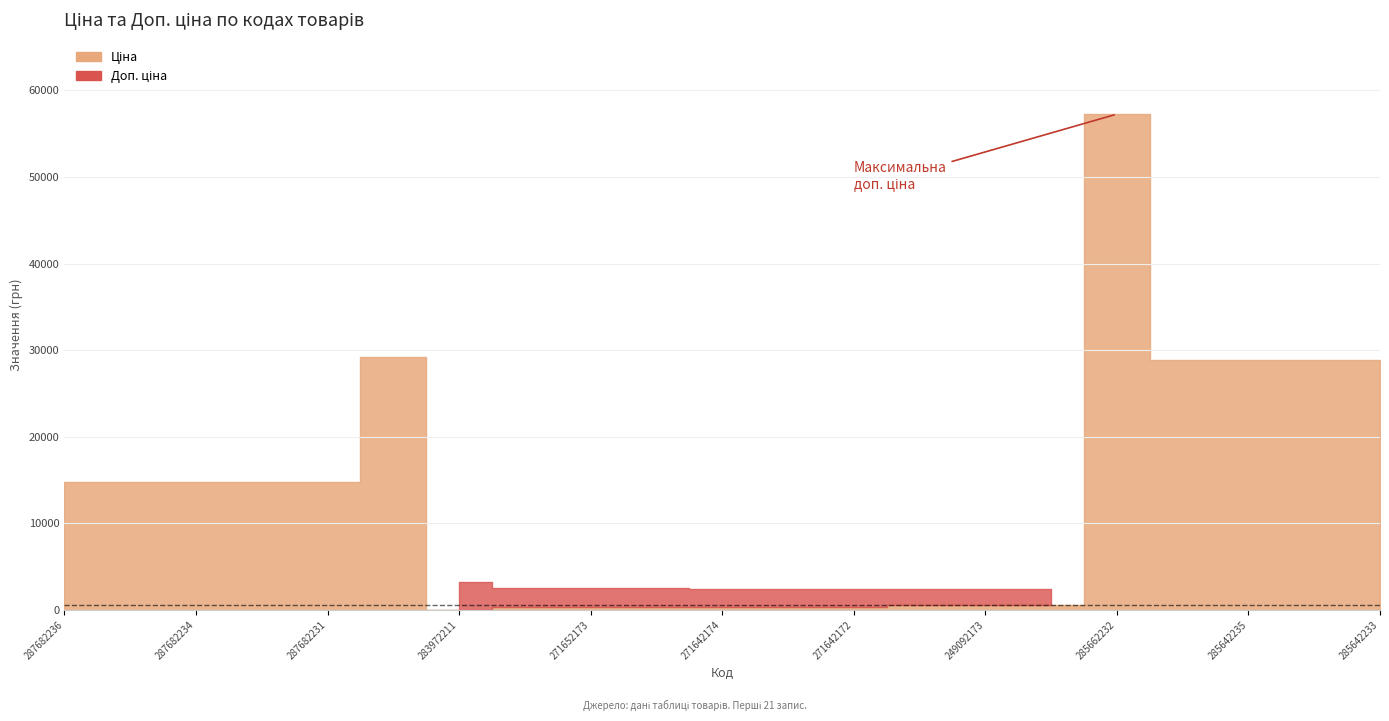

List the labels in order of Ціна value, largest first.

285662232, 287702232, 285642236, 285642235, 285642234, 285642233, 287682236, 287682235, 287682234, 287682233, 287682231, 249092174, 249092173, 249092172, 271652174, 271652173, 271652172, 271642174, 271642173, 271642172, 283972211